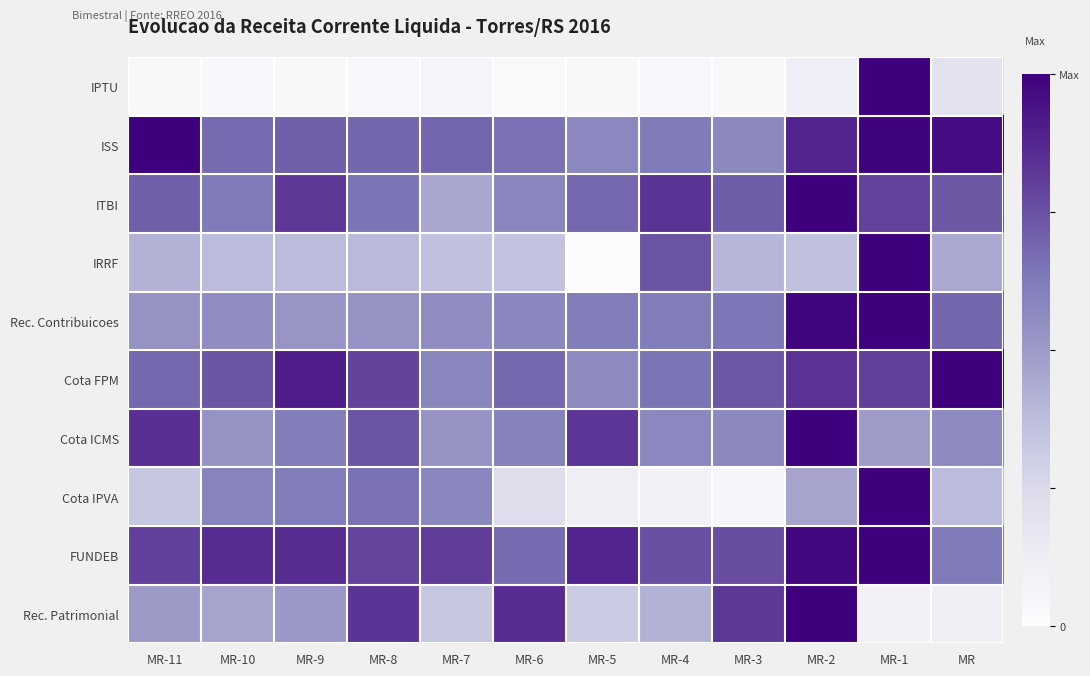

Reading left to right, list all the values displayed in this chart.

IPTU: MR-11=0.0	MR-10=0.0	MR-9=0.0	MR-8=0.0	MR-7=0.1	MR-6=0.0	MR-5=0.0	MR-4=0.0	MR-3=0.0	MR-2=0.1	MR-1=1.0	MR=0.2
ISS: MR-11=1.0	MR-10=0.7	MR-9=0.7	MR-8=0.7	MR-7=0.7	MR-6=0.7	MR-5=0.6	MR-4=0.6	MR-3=0.6	MR-2=0.9	MR-1=1.0	MR=1.0
ITBI: MR-11=0.7	MR-10=0.6	MR-9=0.8	MR-8=0.6	MR-7=0.5	MR-6=0.6	MR-5=0.7	MR-4=0.8	MR-3=0.7	MR-2=1.0	MR-1=0.8	MR=0.7
IRRF: MR-11=0.4	MR-10=0.4	MR-9=0.4	MR-8=0.4	MR-7=0.4	MR-6=0.3	MR-5=0.0	MR-4=0.7	MR-3=0.4	MR-2=0.4	MR-1=1.0	MR=0.4
Rec. Contribuicoes: MR-11=0.5	MR-10=0.6	MR-9=0.5	MR-8=0.5	MR-7=0.6	MR-6=0.6	MR-5=0.6	MR-4=0.6	MR-3=0.6	MR-2=1.0	MR-1=1.0	MR=0.7
Cota FPM: MR-11=0.7	MR-10=0.7	MR-9=0.9	MR-8=0.8	MR-7=0.6	MR-6=0.7	MR-5=0.6	MR-4=0.6	MR-3=0.7	MR-2=0.8	MR-1=0.8	MR=1.0
Cota ICMS: MR-11=0.8	MR-10=0.5	MR-9=0.6	MR-8=0.7	MR-7=0.5	MR-6=0.6	MR-5=0.8	MR-4=0.6	MR-3=0.6	MR-2=1.0	MR-1=0.5	MR=0.6
Cota IPVA: MR-11=0.3	MR-10=0.6	MR-9=0.6	MR-8=0.7	MR-7=0.6	MR-6=0.2	MR-5=0.1	MR-4=0.1	MR-3=0.1	MR-2=0.5	MR-1=1.0	MR=0.4
FUNDEB: MR-11=0.8	MR-10=0.9	MR-9=0.9	MR-8=0.8	MR-7=0.8	MR-6=0.7	MR-5=0.9	MR-4=0.8	MR-3=0.8	MR-2=1.0	MR-1=1.0	MR=0.6
Rec. Patrimonial: MR-11=0.5	MR-10=0.5	MR-9=0.5	MR-8=0.8	MR-7=0.3	MR-6=0.9	MR-5=0.3	MR-4=0.4	MR-3=0.8	MR-2=1.0	MR-1=0.1	MR=0.1